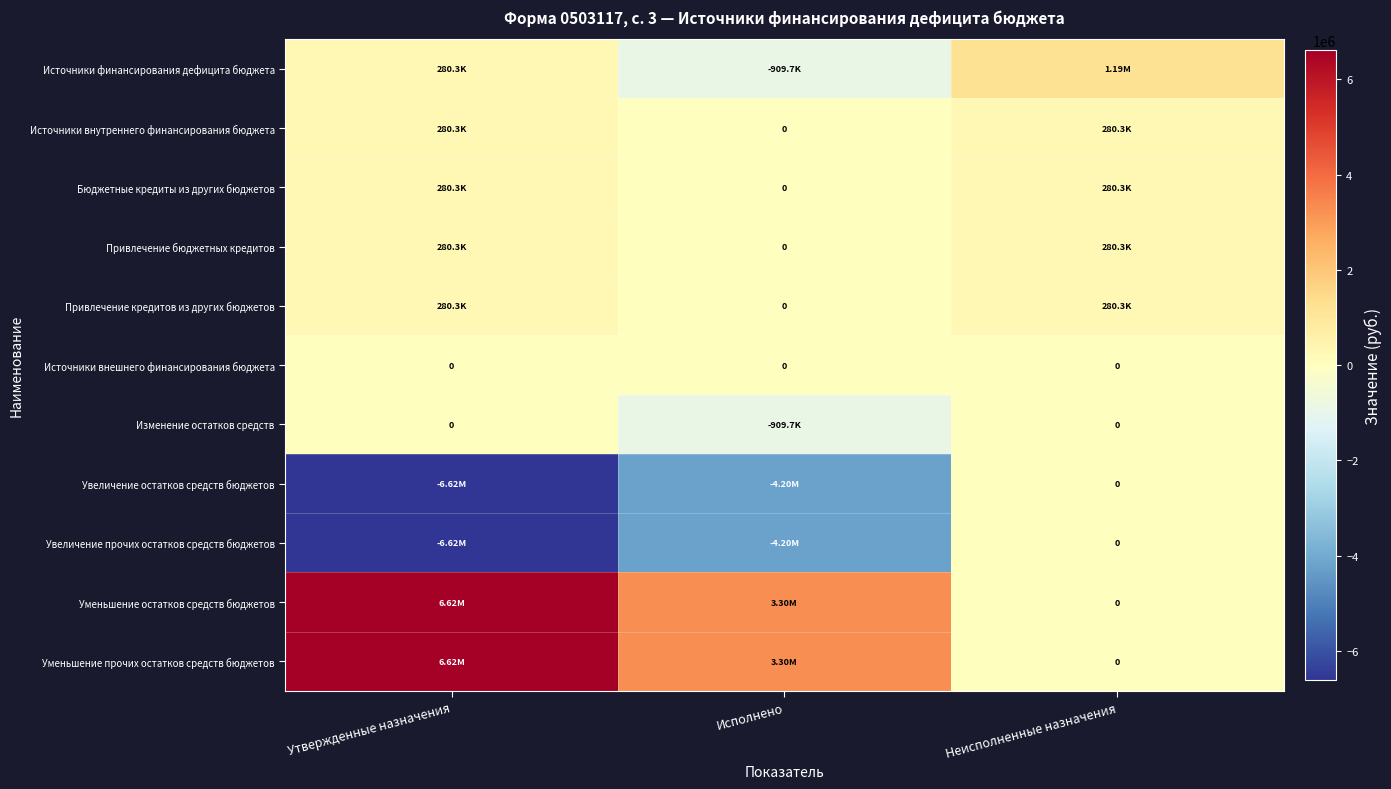

Is the value of Уменьшение остатков средств бюджетов at Исполнено greater than the value of Источники финансирования дефицита бюджета at Исполнено?

Yes